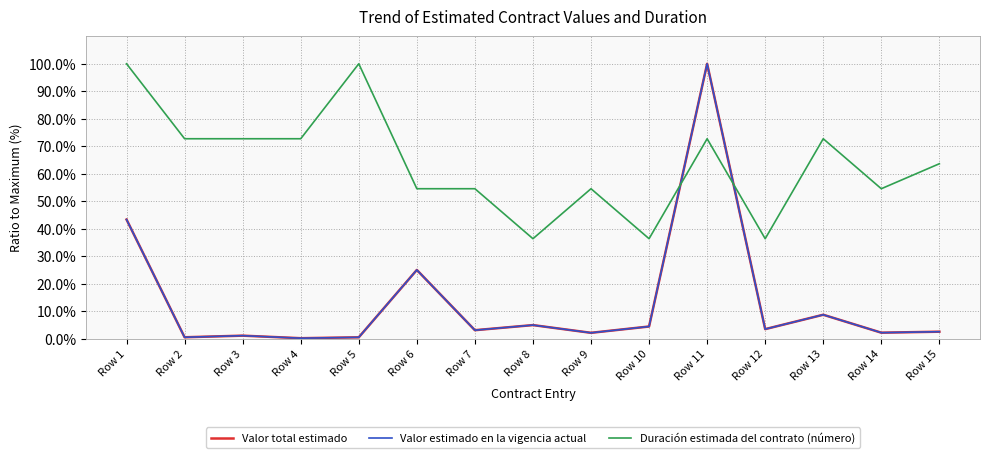

What is the difference between the second highest and second lowest values in the Duración estimada del contrato (número) series?

63.6